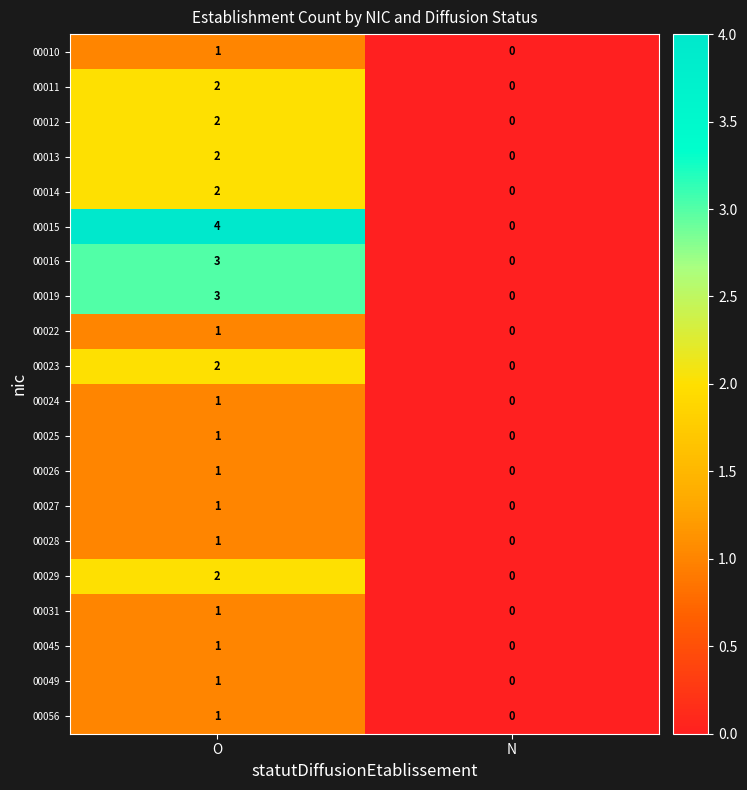

The value of 00031 at O is 0. True or false?

False